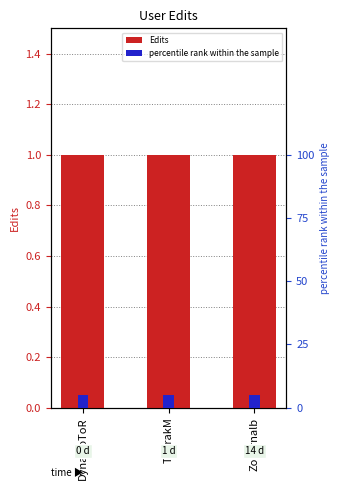

What position from the left is Zollernalb?

3